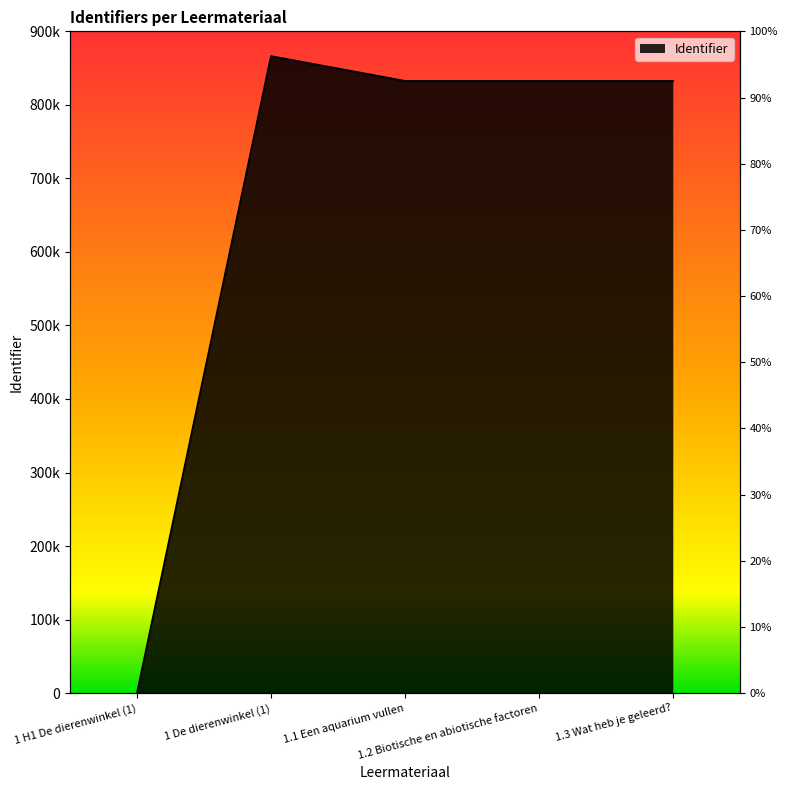

Count the number of data series in this chart.

1